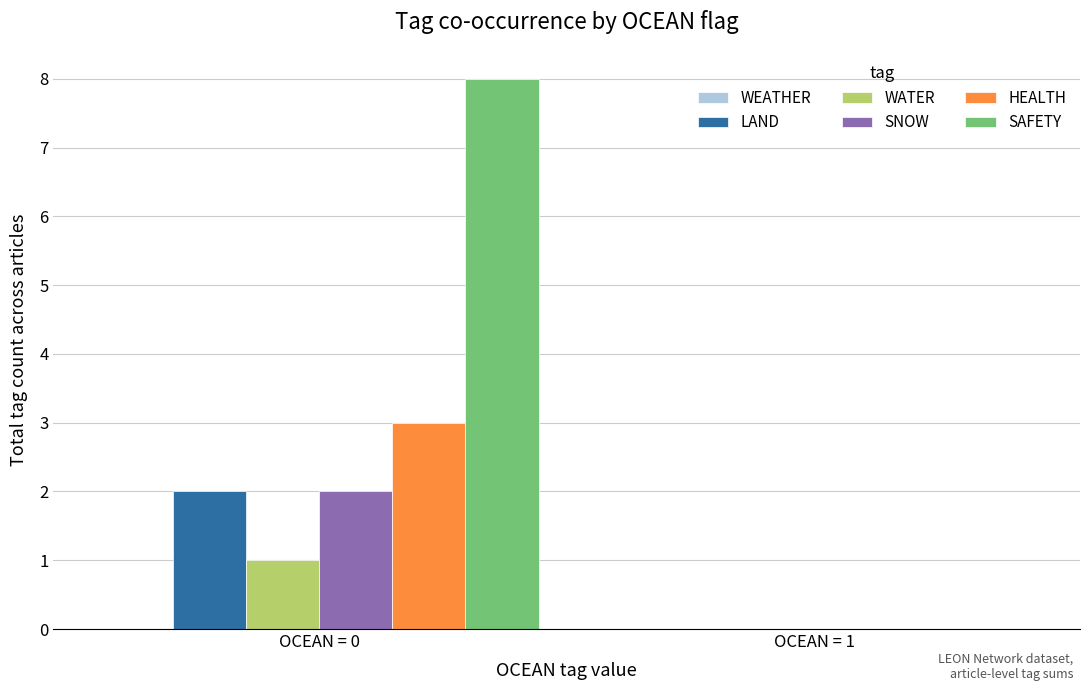

Is it true that WATER equals 1 at OCEAN = 0?

True